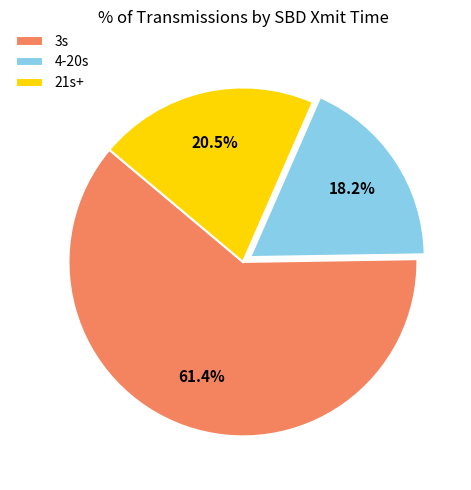

Count the number of slices in the pie.

3